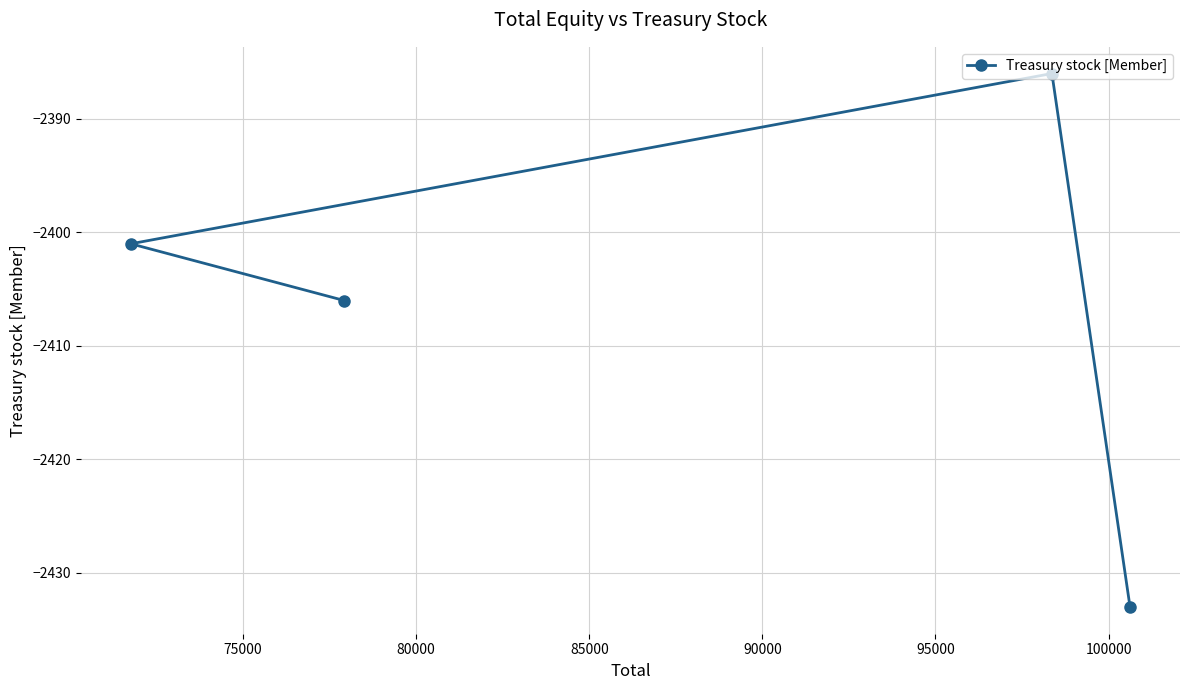

What is the minimum value shown in the chart?

-2433